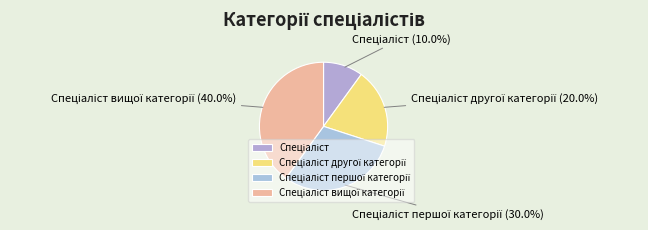

Does any single category account for the majority?

No